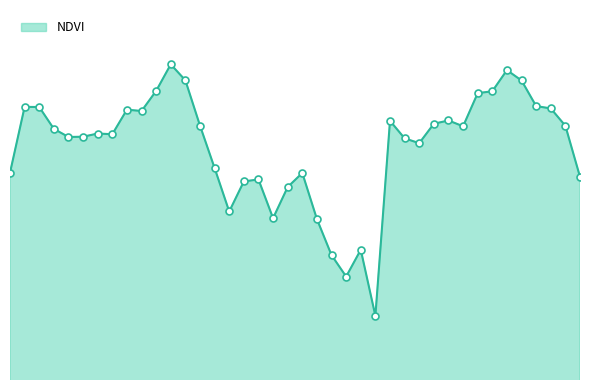

How many interior local valleys (lower than both neighbors) does the data have?

9